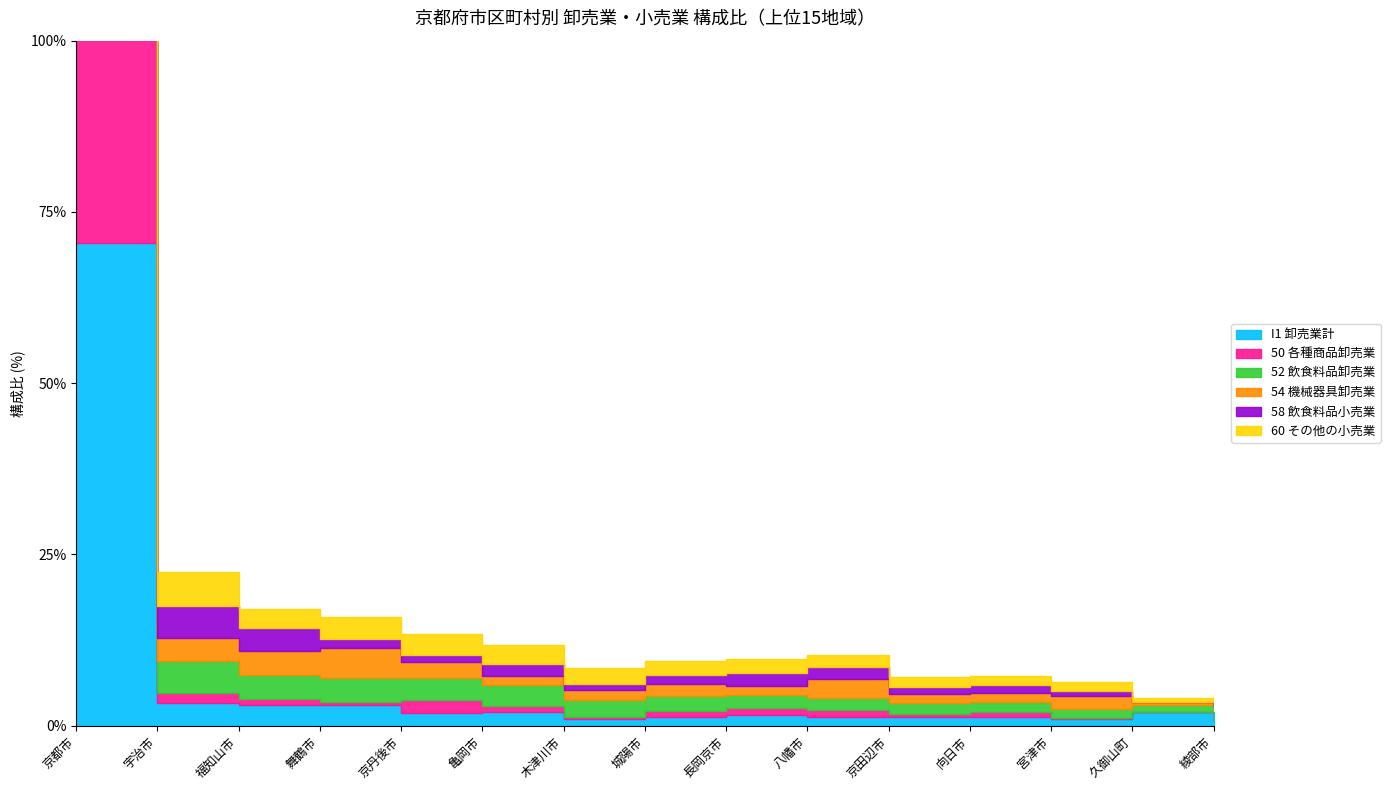

Read the 54 機械器具卸売業 value at 宮津市.

1.9